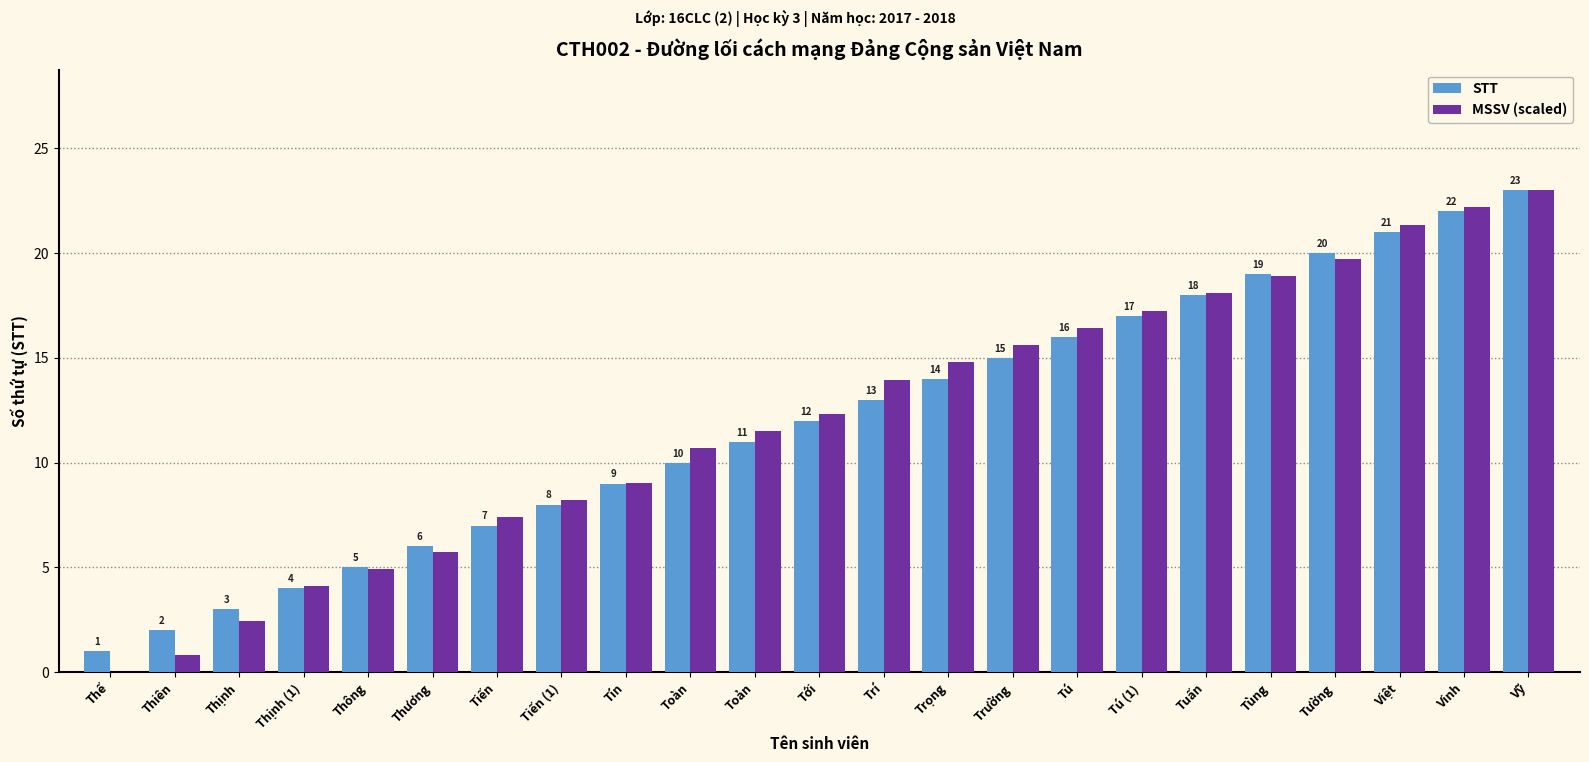

Read the STT value at Thương.

6.0